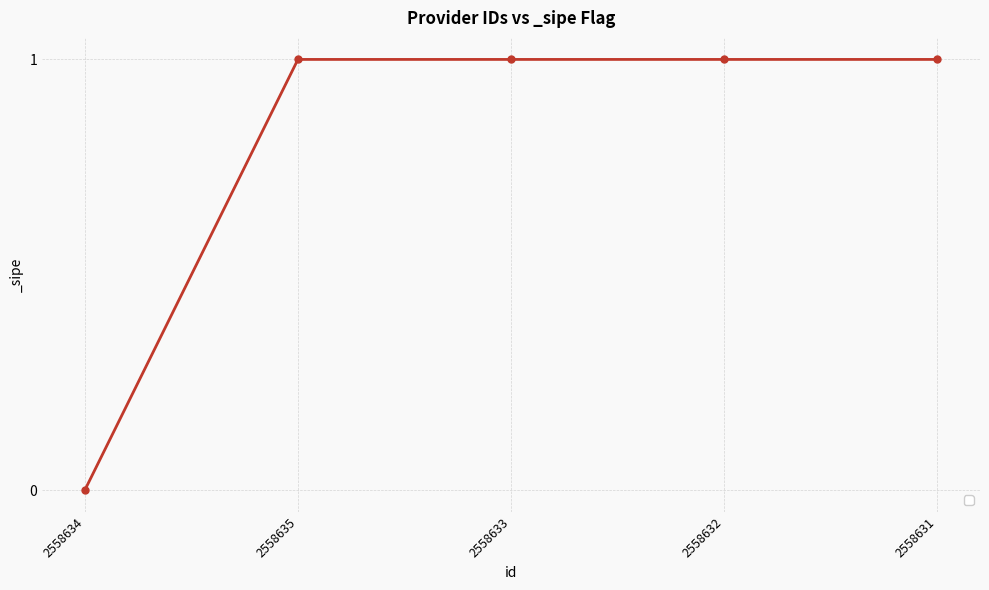

Does the chart display data point markers on the line(s)?

Yes